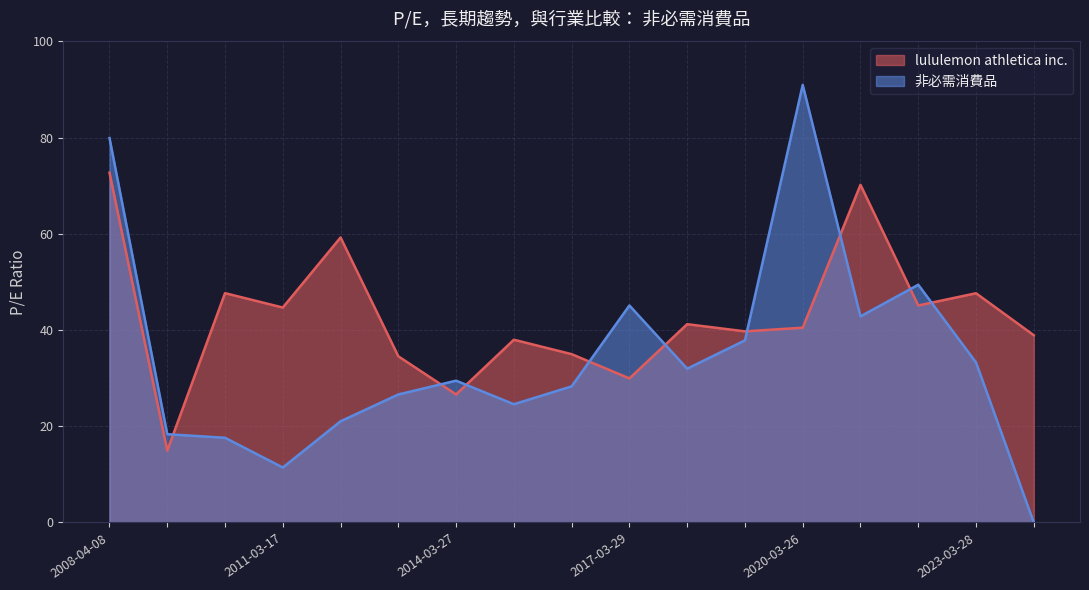

What are all the series names shown in the legend?

lululemon athletica inc., 非必需消費品